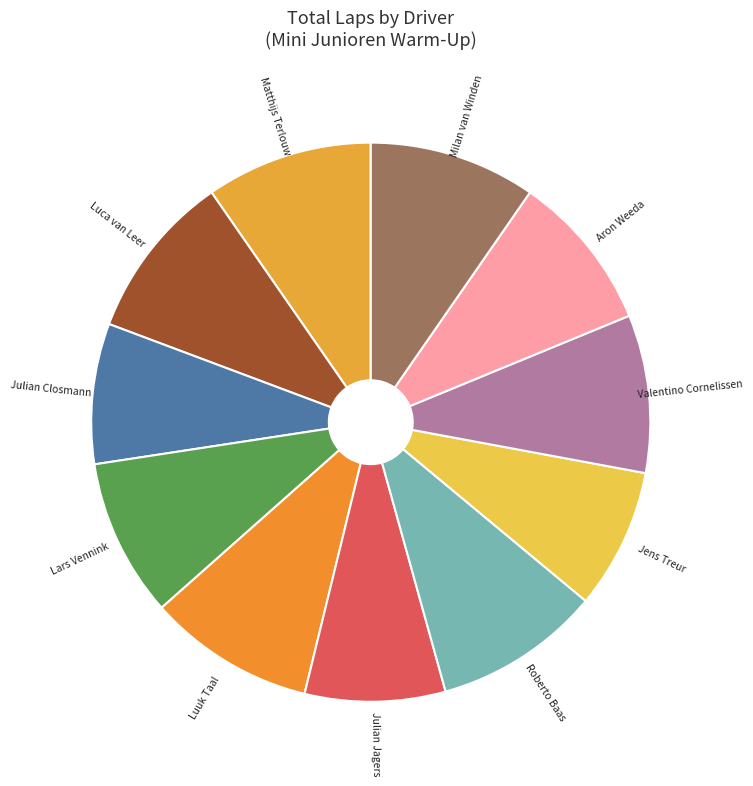

True or false: Milan van Winden accounts for 10% of the total.

True